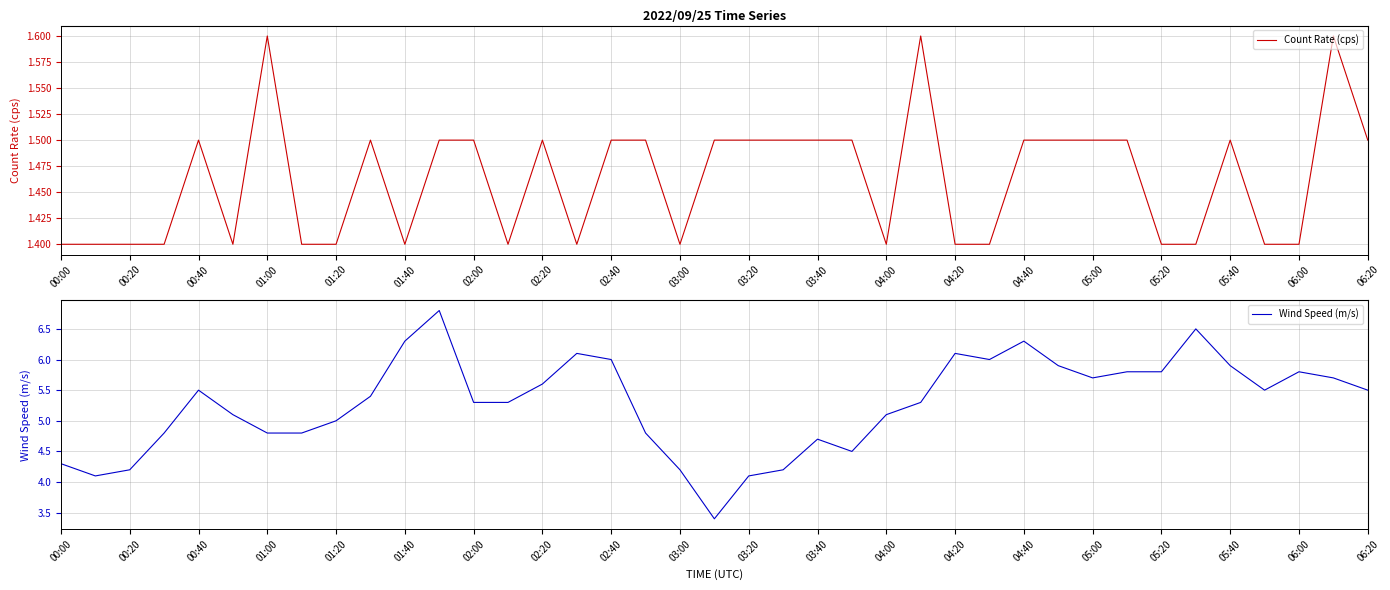

Is it true that Count Rate (cps) equals 1.4 at 01:20?

True